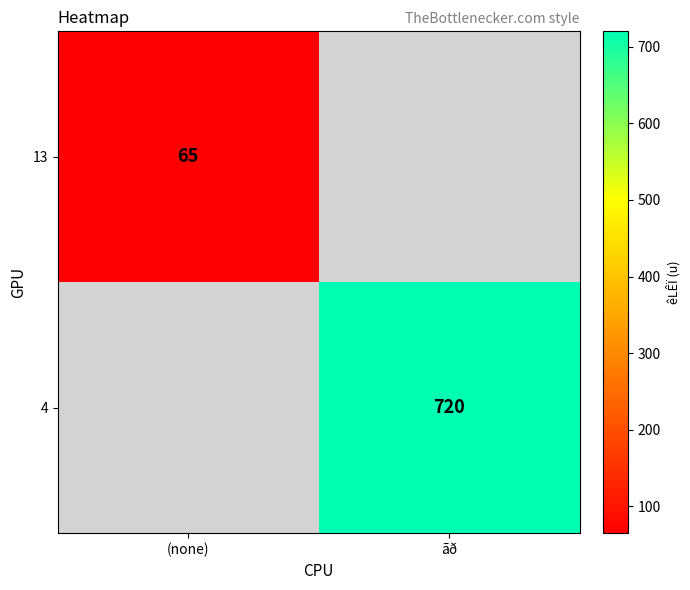

What is the greatest value displayed?

720.0